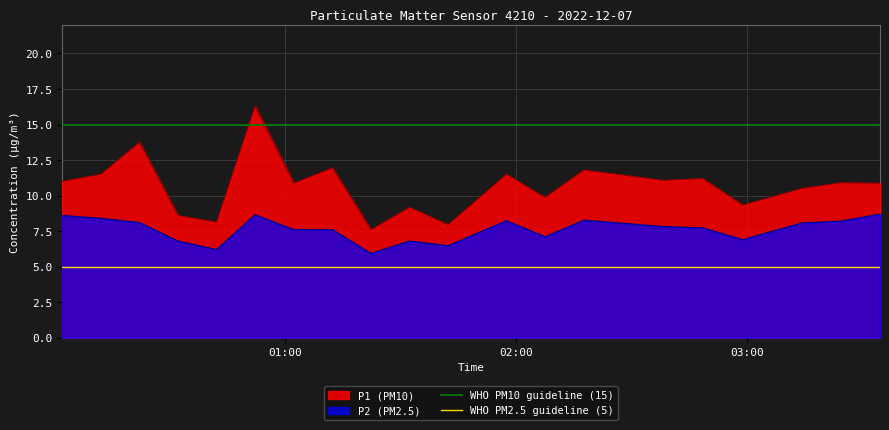

True or false: P2 (PM2.5) and P1 (PM10) cross at least once.

False